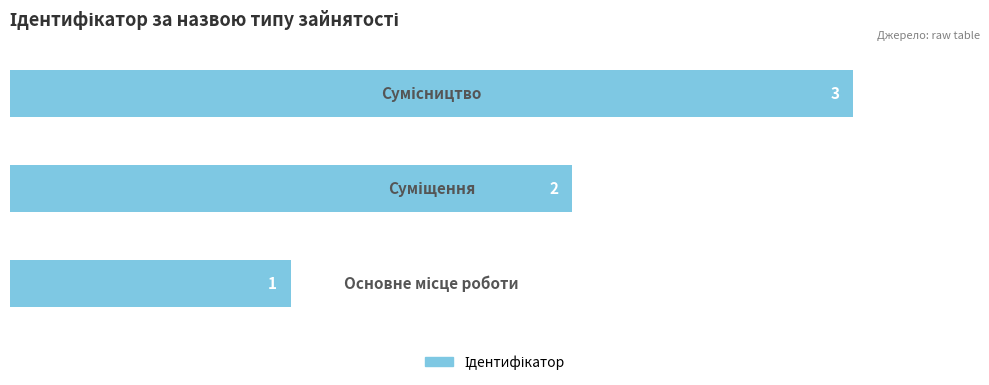

What is the maximum value shown in the chart?

3